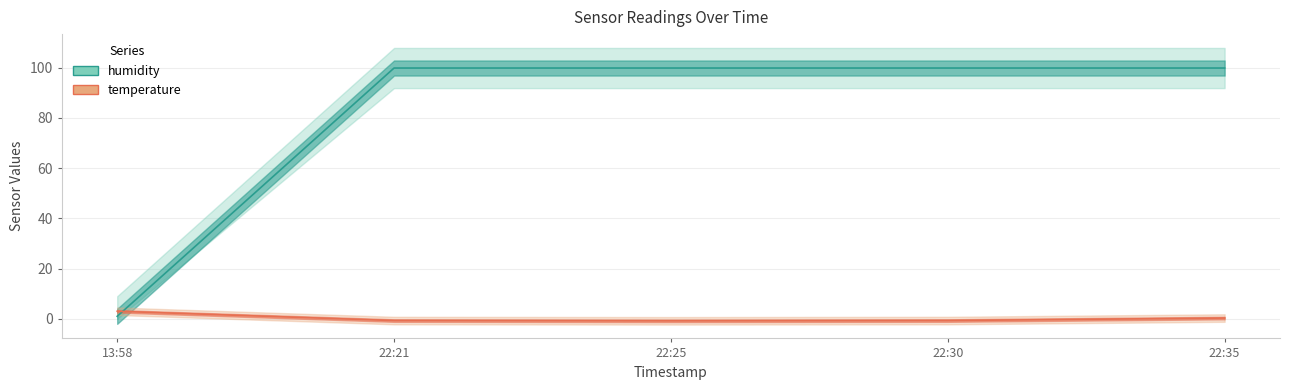

Does the chart display data point markers on the line(s)?

No